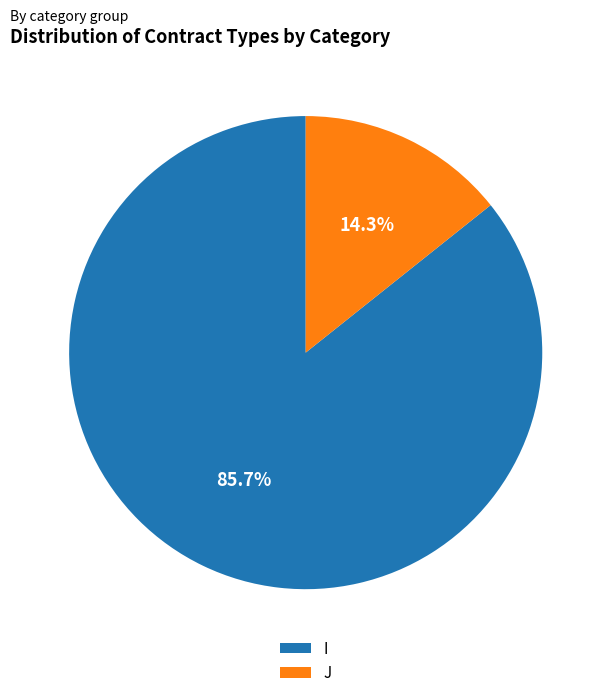

What is the majority slice?

I